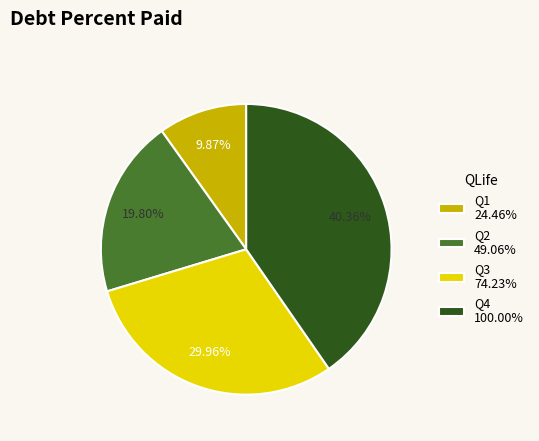

Between Q4 100.00% and Q2 49.06%, which is larger?

Q4 100.00%